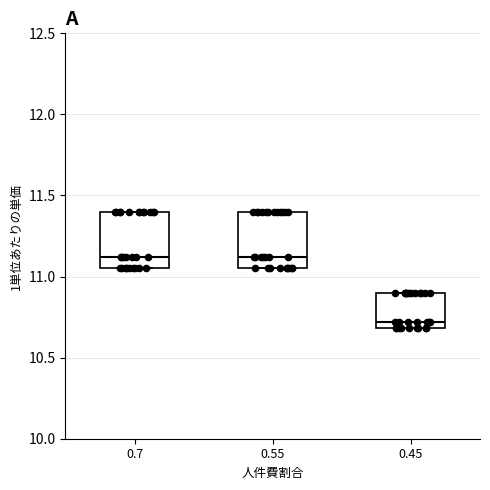

Where does the median line of the box at x = 0.55 sit on the y-axis? The values are not printed on the chart, so give them approximately, as read against the axis.

11.10